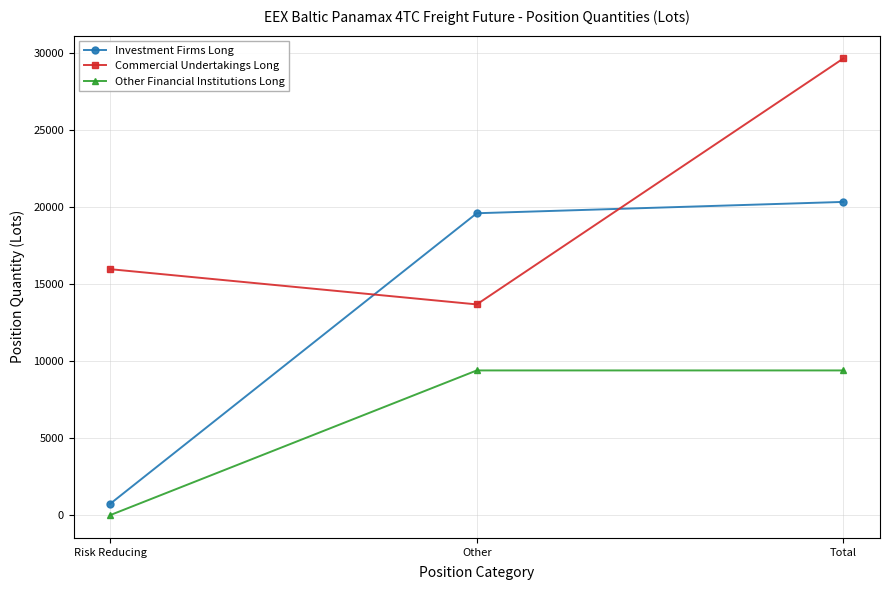

What is the average value of the Investment Firms Long series?

13568.8